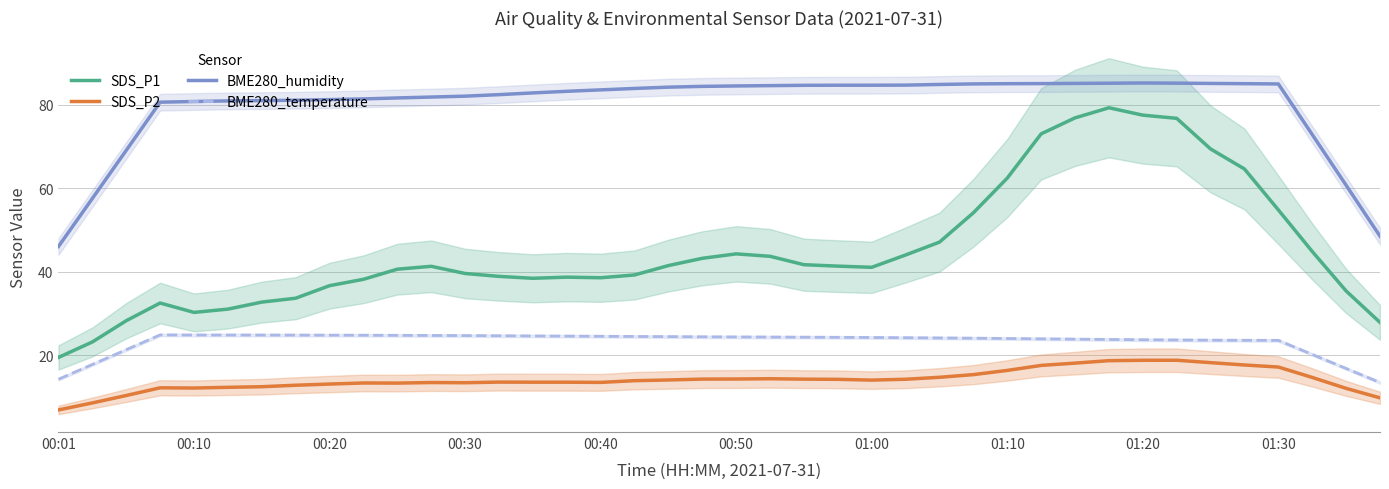

What is the lowest value of the SDS_P2 series?

6.8